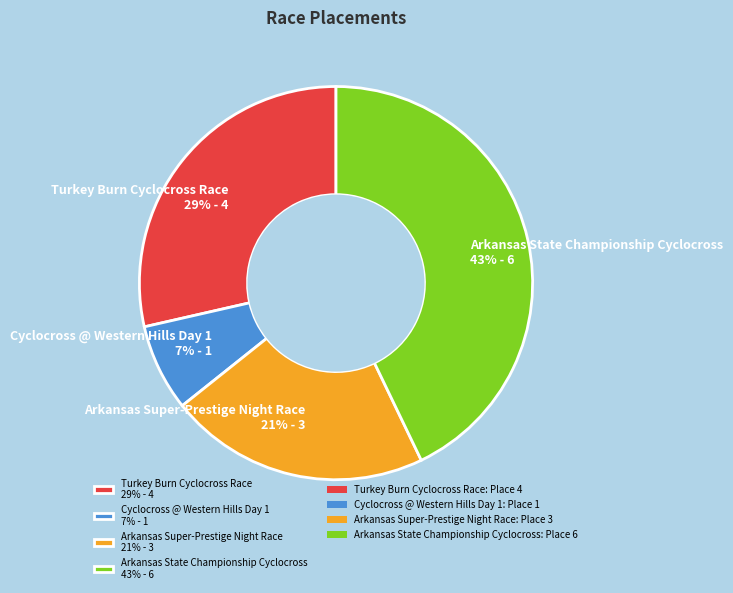

To the nearest percent, what portion does Arkansas State Championship Cyclocross represent?

43%